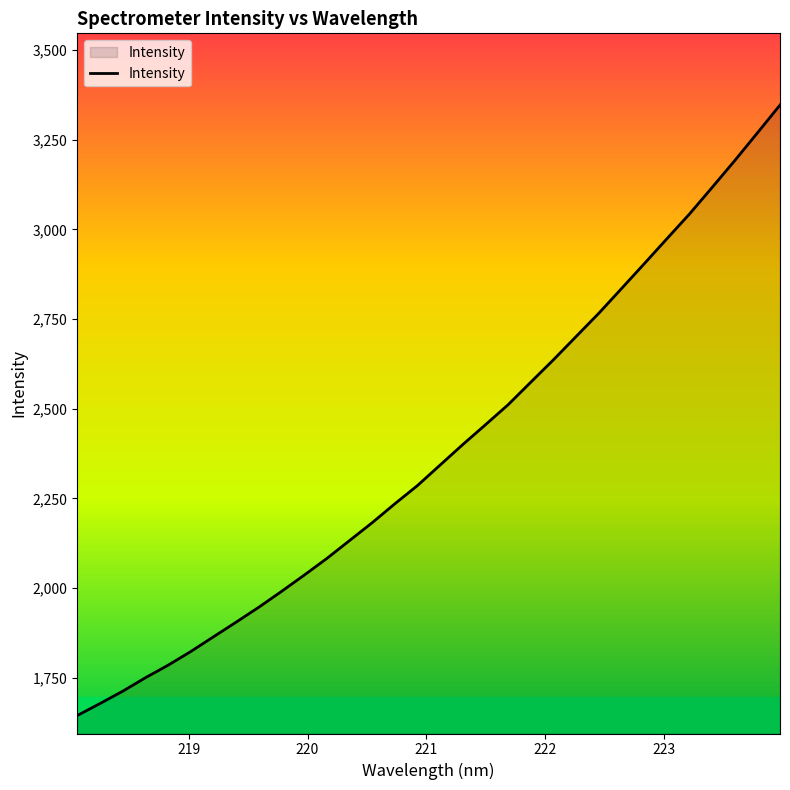

What is the difference between the maximum and minimum values?

1702.1